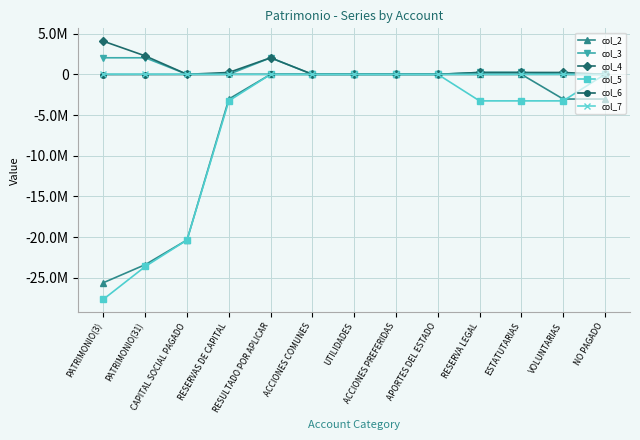

True or false: col_3 and col_5 intersect in this chart.

False